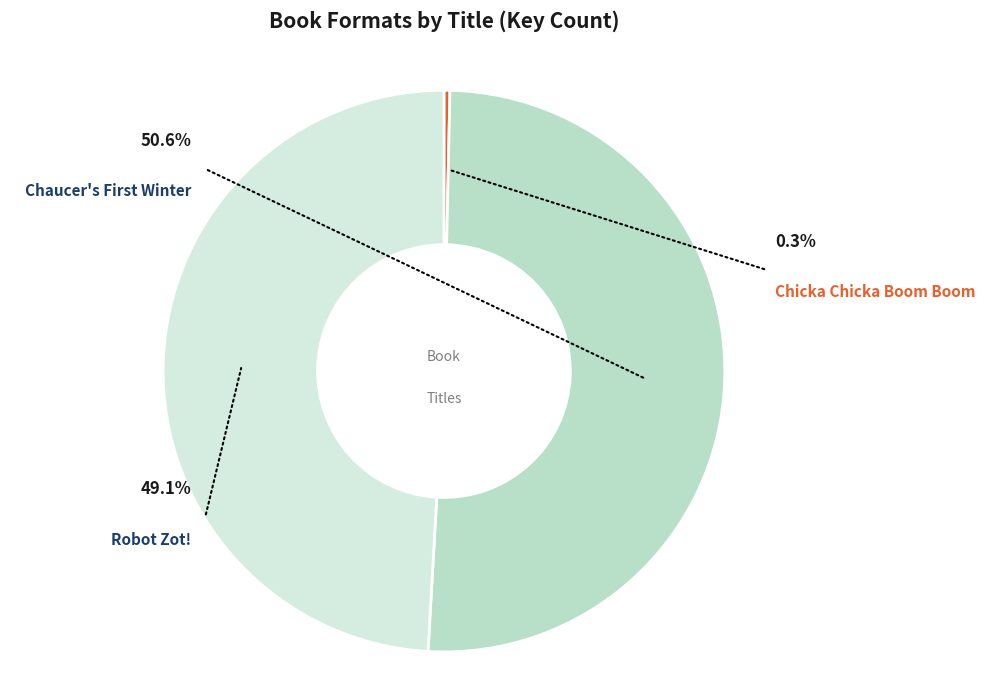

To the nearest percent, what is the difference between the largest and smallest slice percentages?

50%